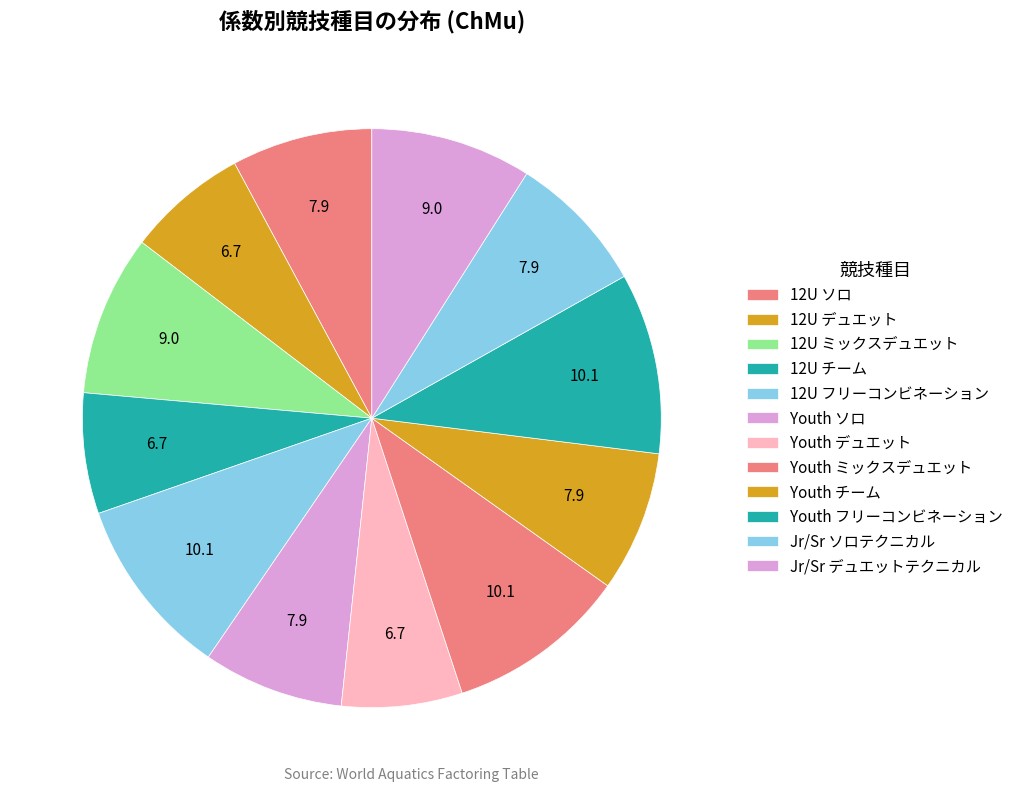

Is it true that 12U デュエット is 20% of the pie?

False